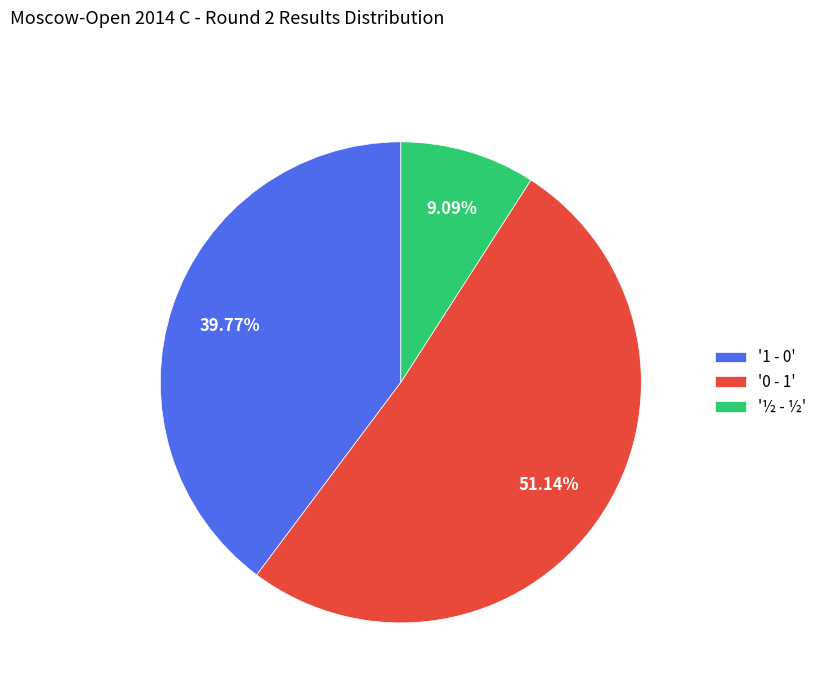

Combined, do '1 - 0' and '½ - ½' account for over 50%?

No